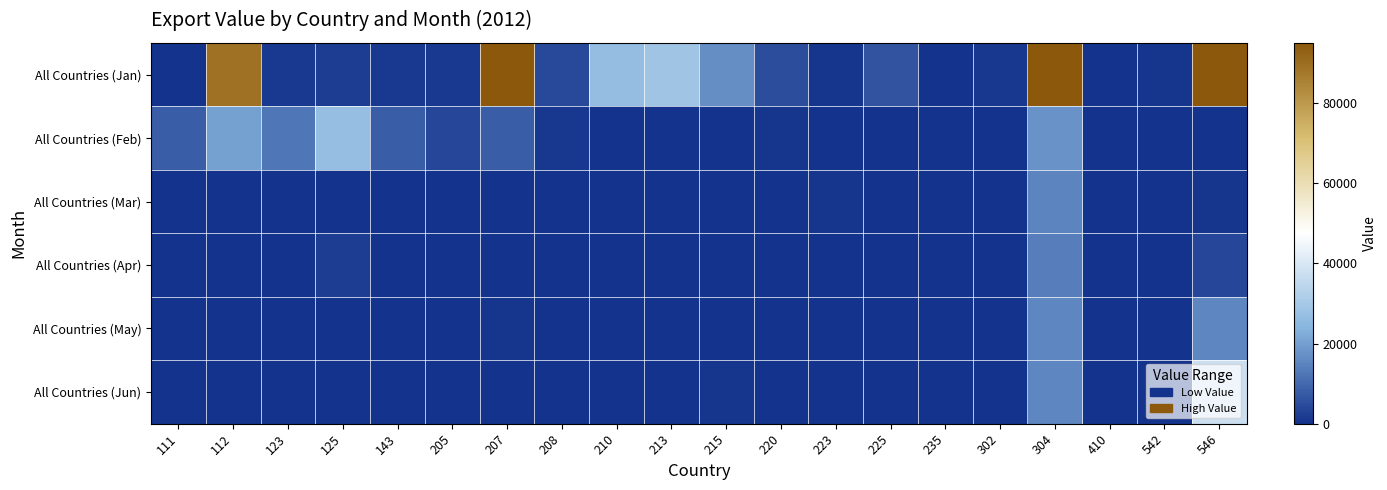

Reading left to right, what are all the values shown in this chart?

All Countries (Jan): 111=232	112=89424	123=1465	125=2148	143=1119	205=1148	207=110440	208=4275	210=26515	213=28894	215=16932	220=4974	223=443	225=5956	235=242	302=925	304=208500	410=319	542=419	546=98558
All Countries (Feb): 111=7809	112=20103	123=12491	125=27034	143=8096	205=4049	207=8070	208=877	210=311	213=0	215=0	220=584	223=0	225=0	235=0	302=0	304=17507	410=0	542=0	546=0
All Countries (Mar): 111=0	112=265	123=302	125=0	143=0	205=0	207=0	208=0	210=369	213=0	215=0	220=0	223=529	225=0	235=0	302=0	304=15075	410=0	542=0	546=708
All Countries (Apr): 111=0	112=0	123=0	125=2148	143=0	205=0	207=0	208=0	210=0	213=0	215=0	220=0	223=0	225=0	235=0	302=0	304=14078	410=0	542=0	546=3988
All Countries (May): 111=0	112=0	123=364	125=0	143=0	205=0	207=415	208=0	210=0	213=340	215=0	220=0	223=0	225=0	235=0	302=0	304=15334	410=0	542=0	546=15304
All Countries (Jun): 111=0	112=0	123=0	125=0	143=263	205=0	207=0	208=0	210=0	213=244	215=641	220=0	223=0	225=0	235=0	302=0	304=15508	410=0	542=0	546=37449